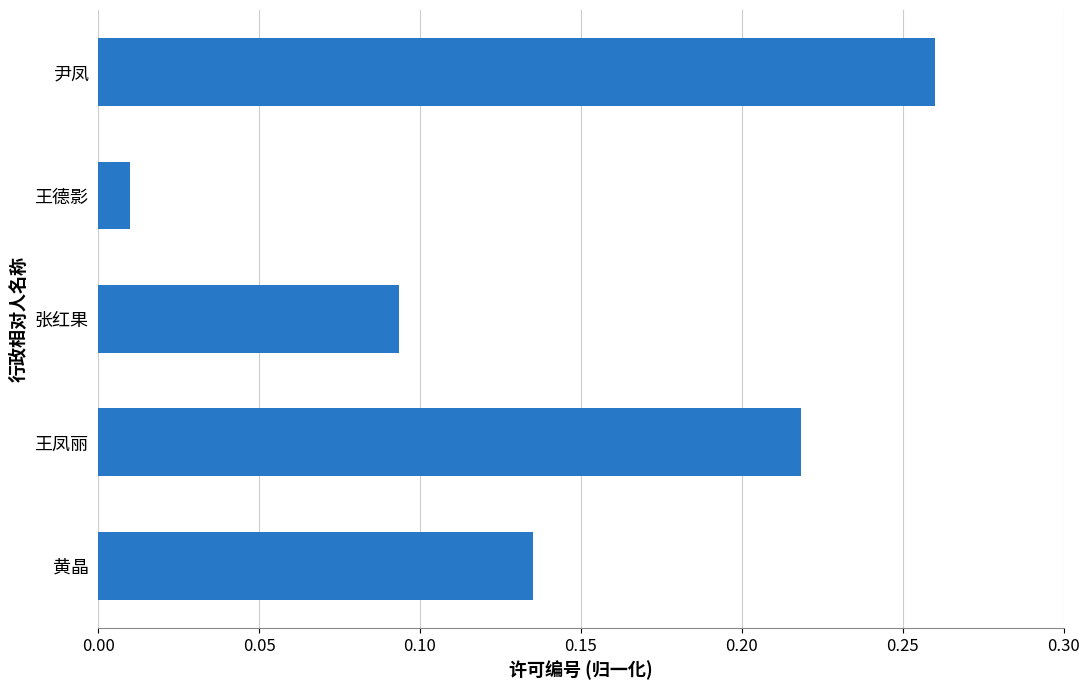

Is it true that the value at 王凤丽 is 0.3?

False